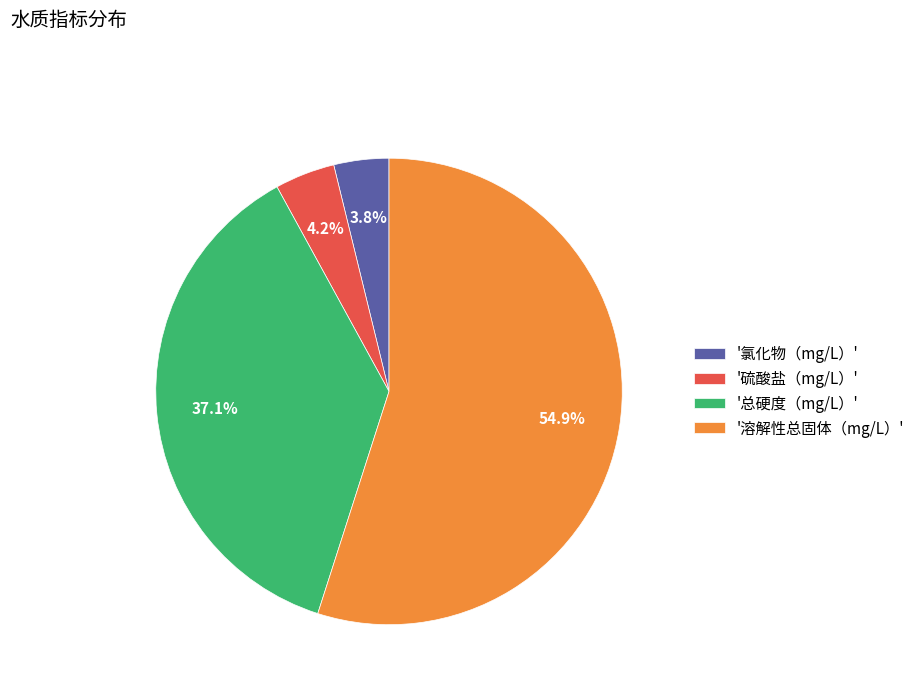

Is '总硬度（mg/L）' the majority of the pie?

No